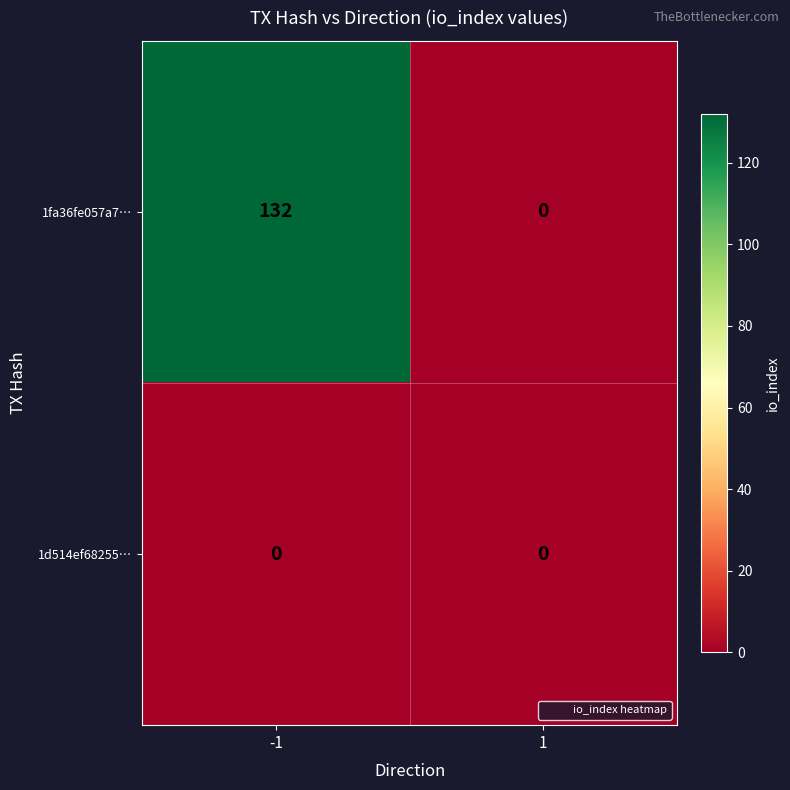

What is the maximum value shown in the chart?

132